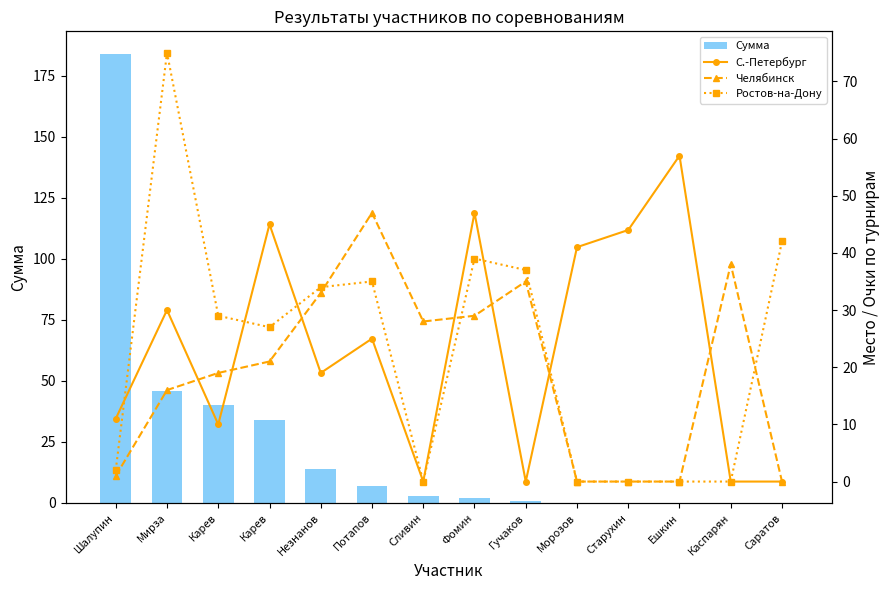

What is the difference between the maximum and minimum values in the Челябинск series?

47